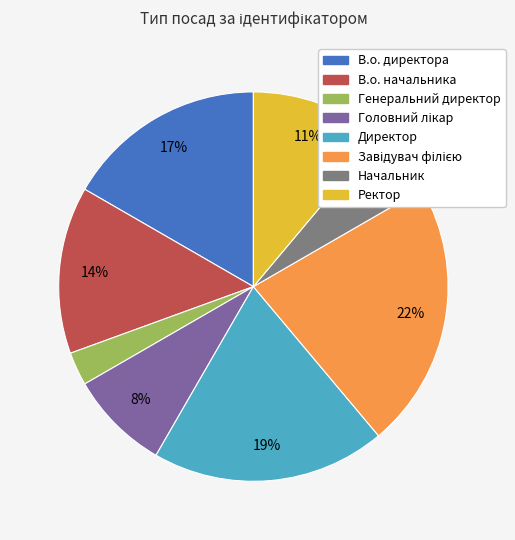

Which slice is the smallest?

Генеральний директор